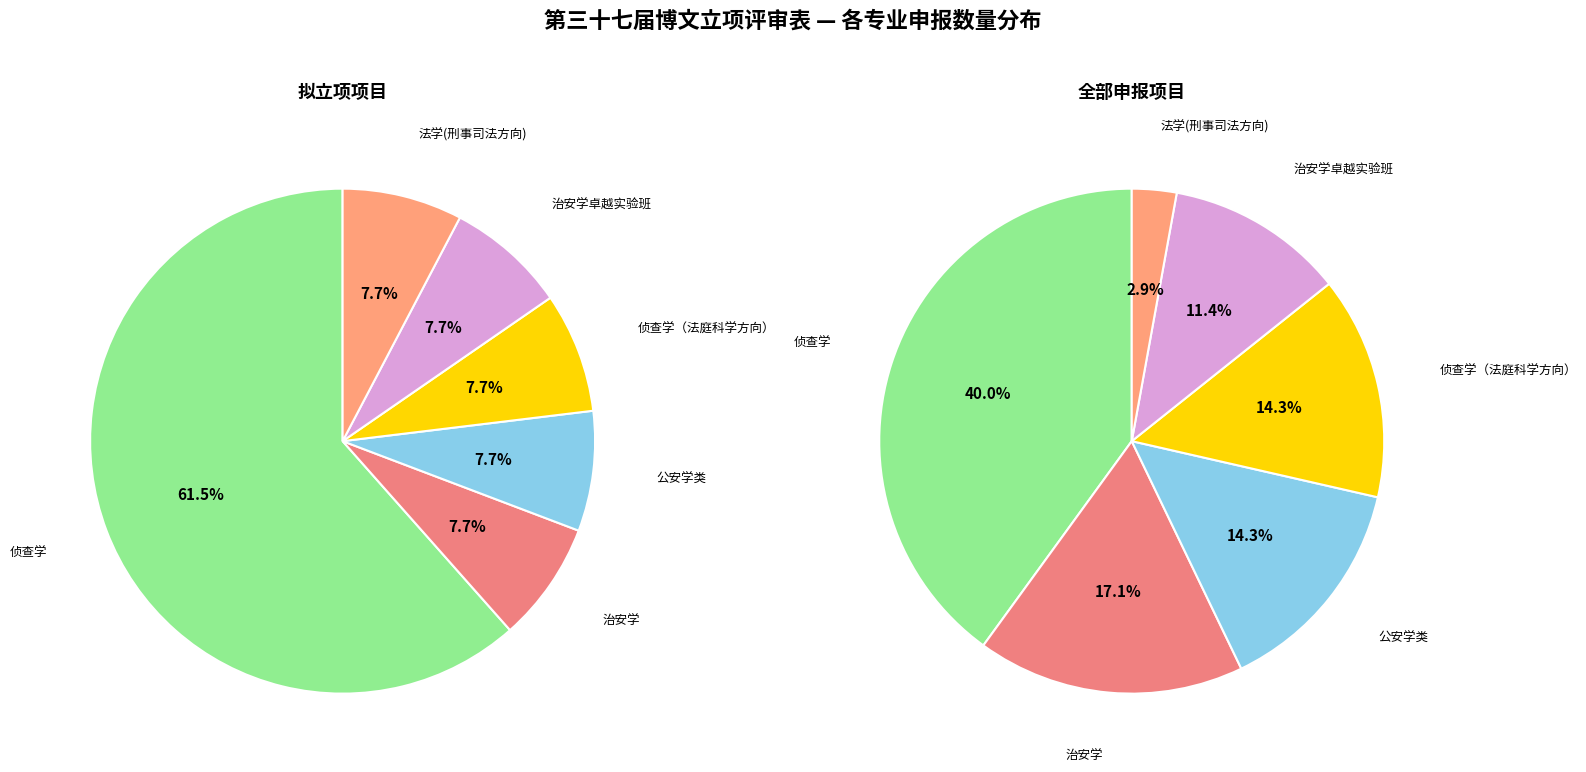

Which category has the smallest portion of the pie?

法学(刑事司法方向)